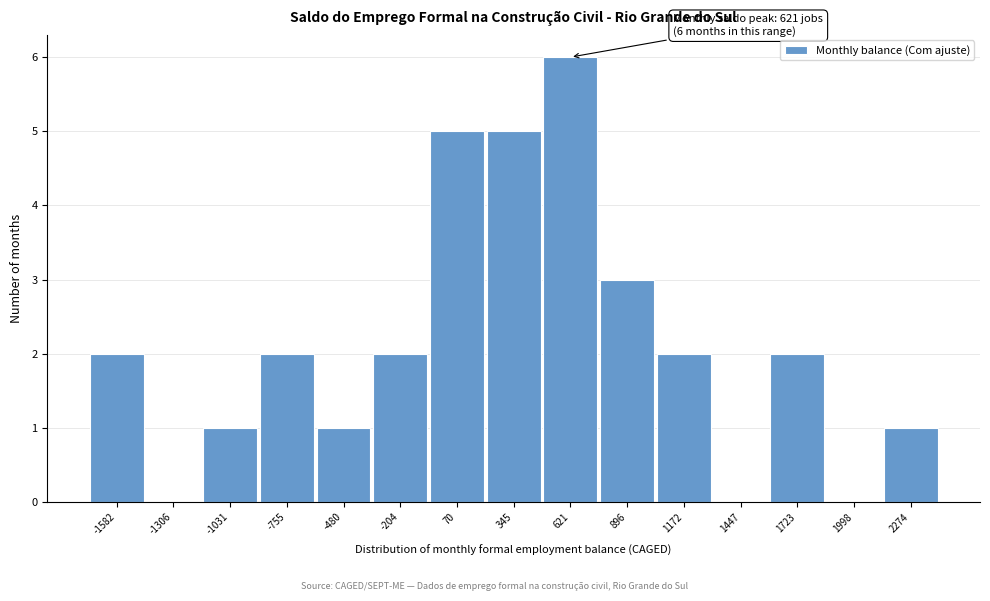

Which range on the x-axis has the tallest bar?

500 to 750